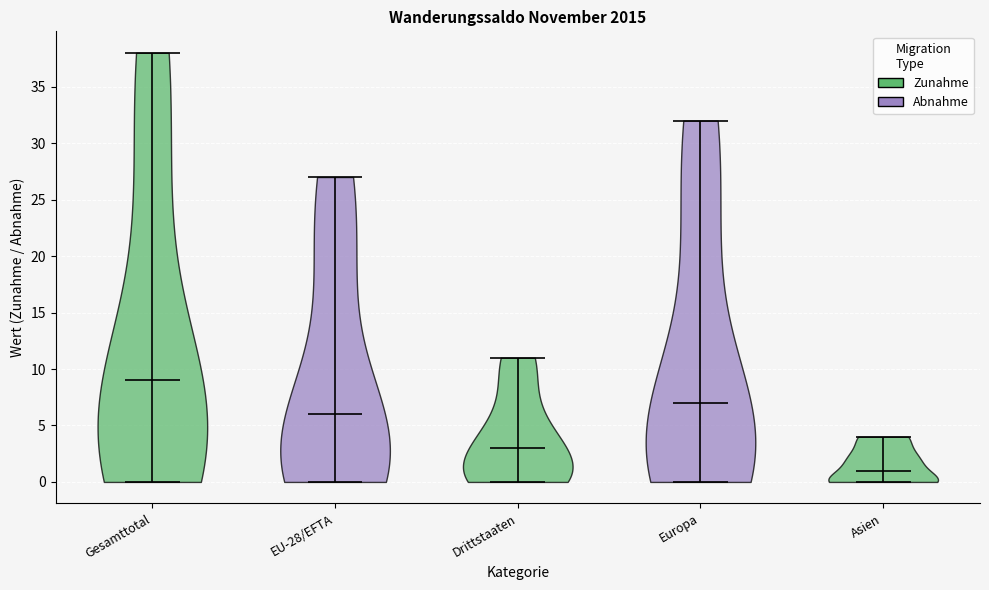

Reading left to right, read every violin against the y-axis: where its median line is, and the lowest and highest points it reaches. The values are not printed on the chart, so give them approximately, as read against the axis.

Gesamttotal: median line 9, lowest point 0, highest point 38
EU-28/EFTA: median line 6, lowest point 0, highest point 27
Drittstaaten: median line 3, lowest point 0, highest point 11
Europa: median line 7, lowest point 0, highest point 32
Asien: median line 1, lowest point 0, highest point 4